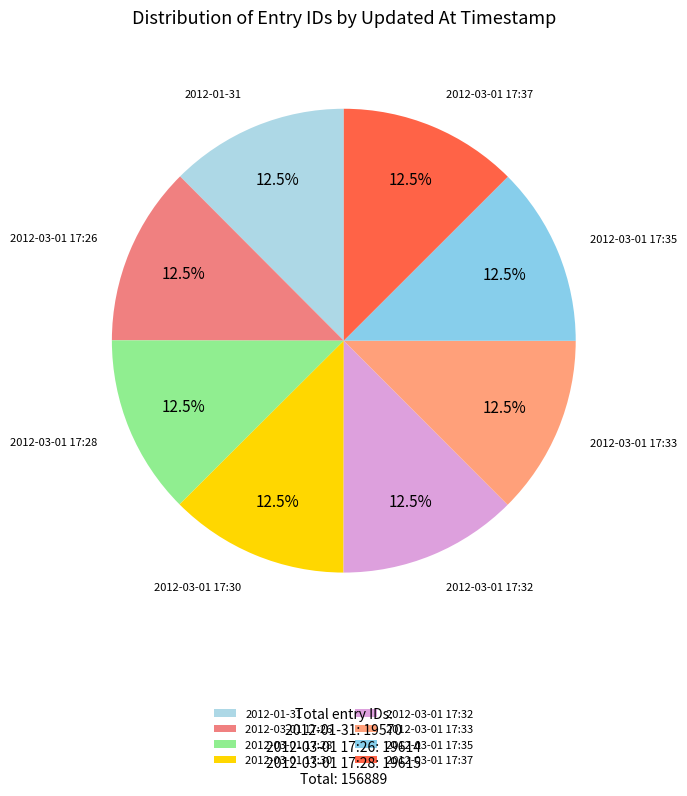

Does any single category account for the majority?

No